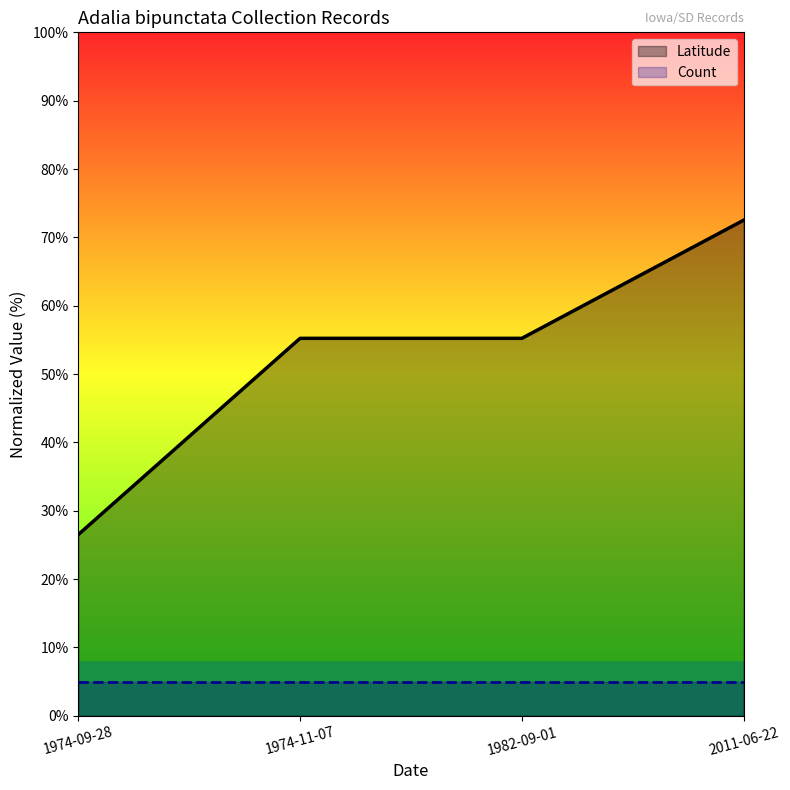

True or false: the data shows 55.2 at 1982-09-01.

True